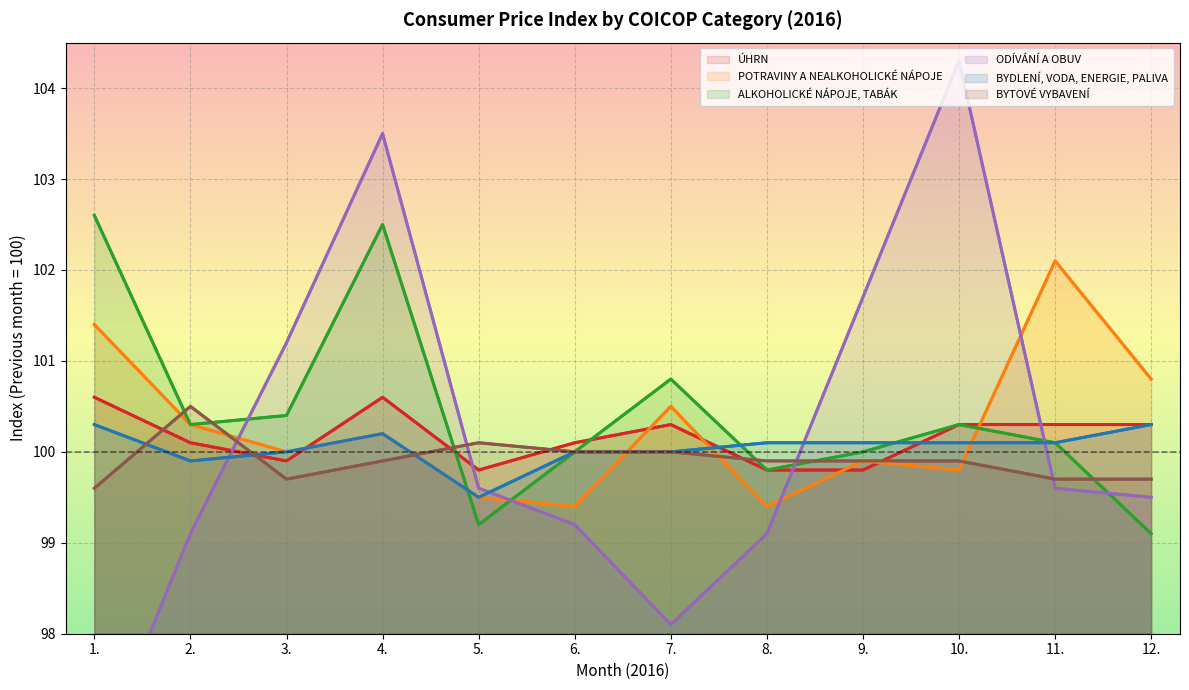

At which category does BYTOVÉ VYBAVENÍ reach its first local peak?

2.